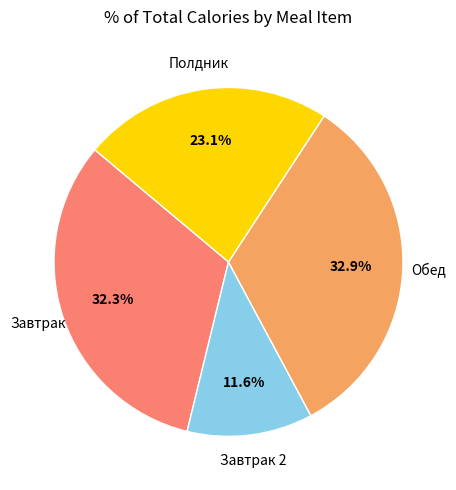

Does any single category account for the majority?

No